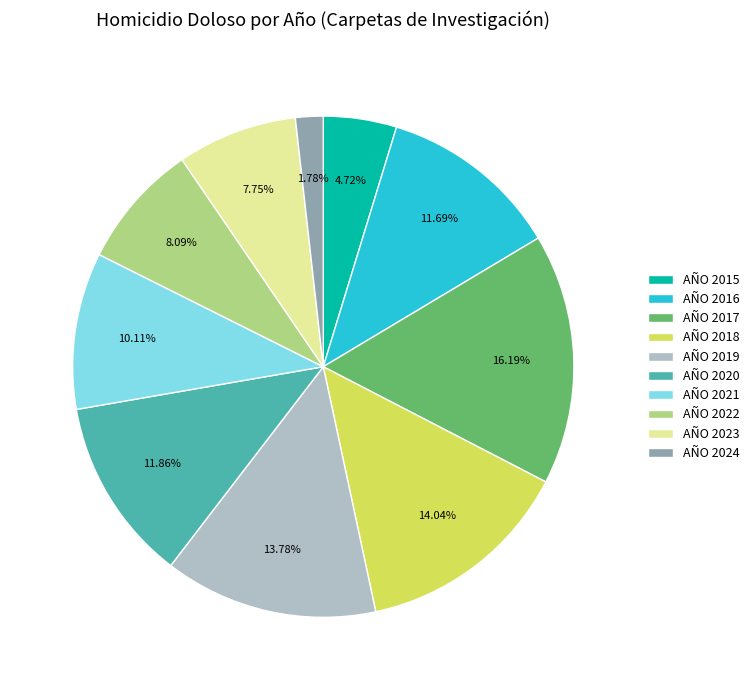

Approximately how many times larger is the value at AÑO 2017 compared to AÑO 2022?

2.0